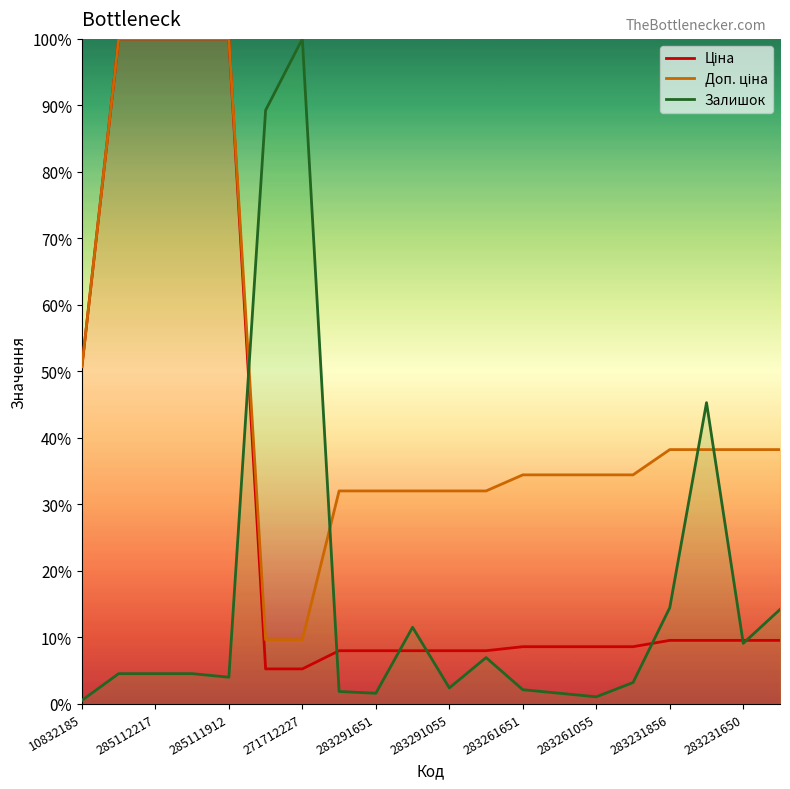

List the series in order of their peak value, lowest first.

Ціна, Доп. ціна, Залишок